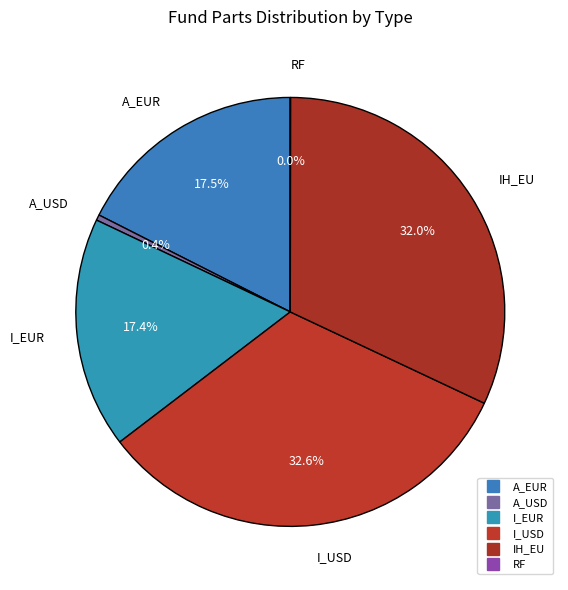

Between RF and A_USD, which is larger?

A_USD